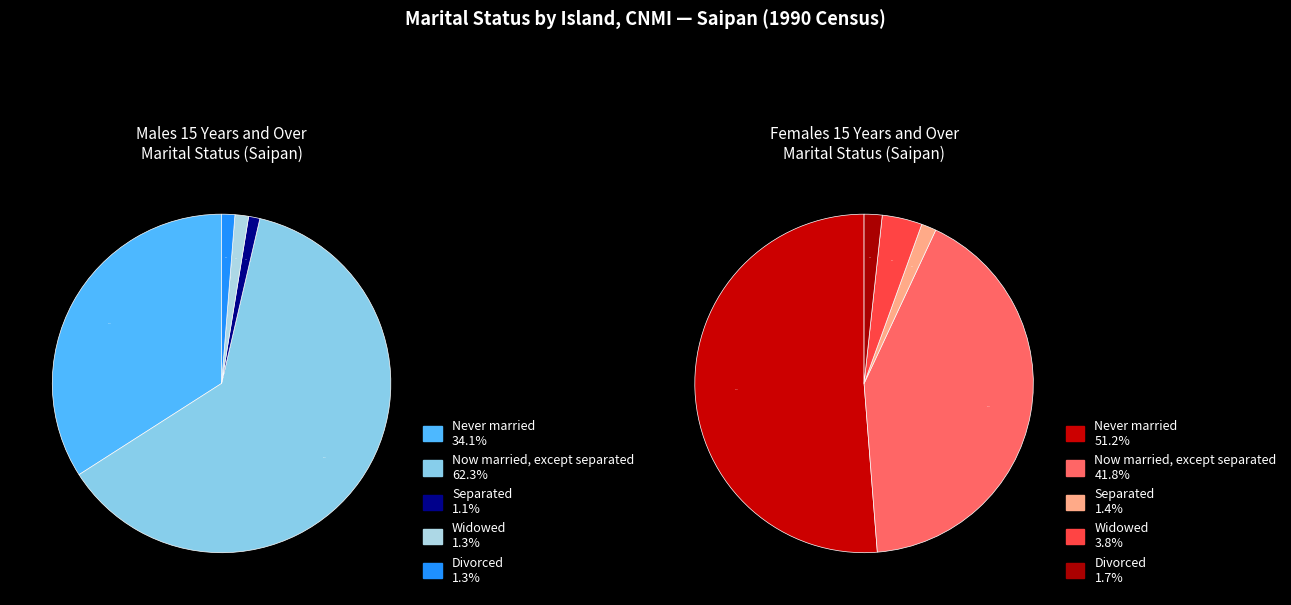

Does Now married, except separated represent more than half of the total?

Yes